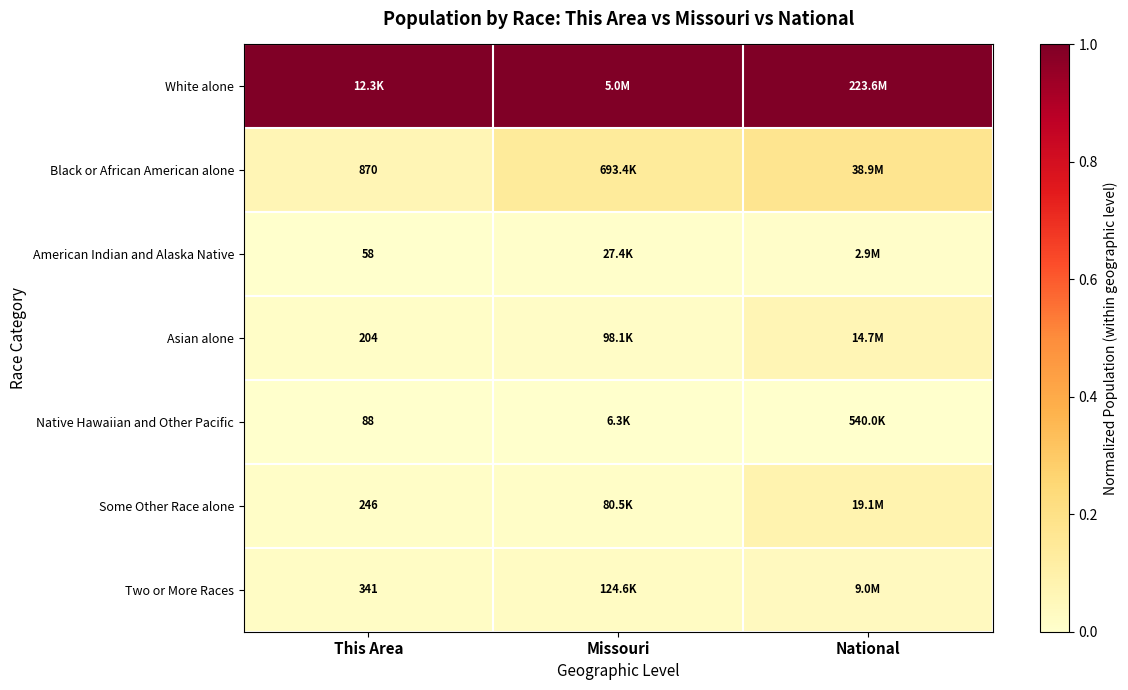

At how many categories does at least one series exceed 0?

3